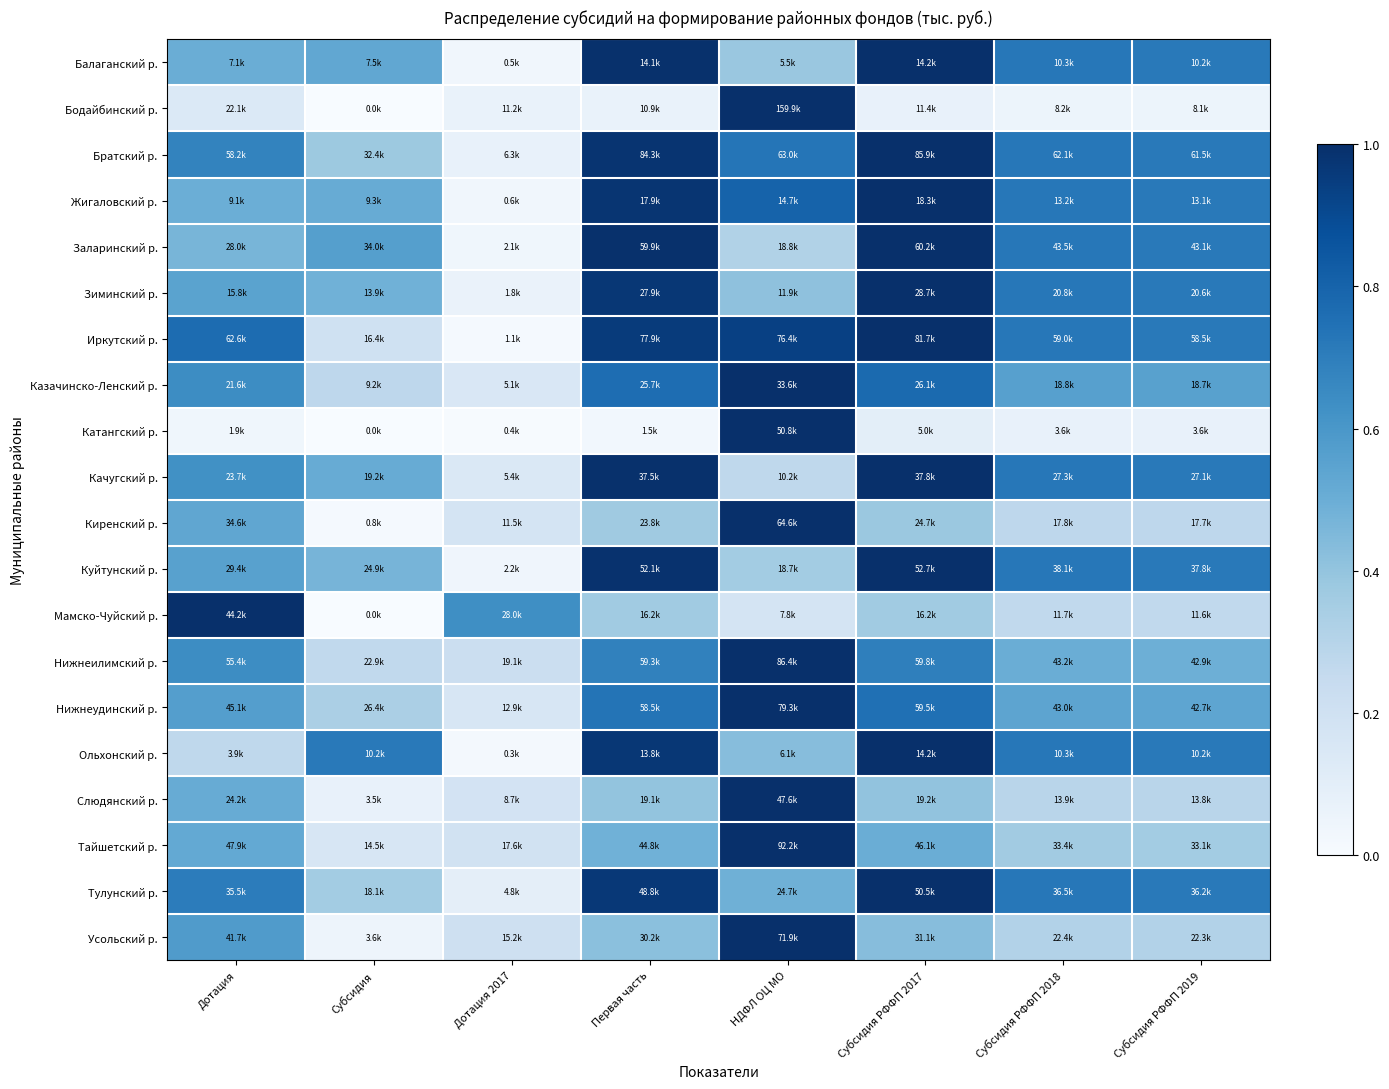

Reading left to right, list all the values displayed in this chart.

Балаганский р.: Дотация=0.5	Субсидия=0.5	Дотация 2017=0.0	Первая часть=1.0	НДФЛ ОЦ МО=0.4	Субсидия РФФП 2017=1.0	Субсидия РФФП 2018=0.7	Субсидия РФФП 2019=0.7
Бодайбинский р.: Дотация=0.1	Субсидия=0.0	Дотация 2017=0.1	Первая часть=0.1	НДФЛ ОЦ МО=1.0	Субсидия РФФП 2017=0.1	Субсидия РФФП 2018=0.1	Субсидия РФФП 2019=0.1
Братский р.: Дотация=0.7	Субсидия=0.4	Дотация 2017=0.1	Первая часть=1.0	НДФЛ ОЦ МО=0.7	Субсидия РФФП 2017=1.0	Субсидия РФФП 2018=0.7	Субсидия РФФП 2019=0.7
Жигаловский р.: Дотация=0.5	Субсидия=0.5	Дотация 2017=0.0	Первая часть=1.0	НДФЛ ОЦ МО=0.8	Субсидия РФФП 2017=1.0	Субсидия РФФП 2018=0.7	Субсидия РФФП 2019=0.7
Заларинский р.: Дотация=0.5	Субсидия=0.6	Дотация 2017=0.0	Первая часть=1.0	НДФЛ ОЦ МО=0.3	Субсидия РФФП 2017=1.0	Субсидия РФФП 2018=0.7	Субсидия РФФП 2019=0.7
Зиминский р.: Дотация=0.5	Субсидия=0.5	Дотация 2017=0.1	Первая часть=1.0	НДФЛ ОЦ МО=0.4	Субсидия РФФП 2017=1.0	Субсидия РФФП 2018=0.7	Субсидия РФФП 2019=0.7
Иркутский р.: Дотация=0.8	Субсидия=0.2	Дотация 2017=0.0	Первая часть=1.0	НДФЛ ОЦ МО=0.9	Субсидия РФФП 2017=1.0	Субсидия РФФП 2018=0.7	Субсидия РФФП 2019=0.7
Казачинско-Ленский р.: Дотация=0.6	Субсидия=0.3	Дотация 2017=0.2	Первая часть=0.8	НДФЛ ОЦ МО=1.0	Субсидия РФФП 2017=0.8	Субсидия РФФП 2018=0.6	Субсидия РФФП 2019=0.6
Катангский р.: Дотация=0.0	Субсидия=0.0	Дотация 2017=0.0	Первая часть=0.0	НДФЛ ОЦ МО=1.0	Субсидия РФФП 2017=0.1	Субсидия РФФП 2018=0.1	Субсидия РФФП 2019=0.1
Качугский р.: Дотация=0.6	Субсидия=0.5	Дотация 2017=0.1	Первая часть=1.0	НДФЛ ОЦ МО=0.3	Субсидия РФФП 2017=1.0	Субсидия РФФП 2018=0.7	Субсидия РФФП 2019=0.7
Киренский р.: Дотация=0.5	Субсидия=0.0	Дотация 2017=0.2	Первая часть=0.4	НДФЛ ОЦ МО=1.0	Субсидия РФФП 2017=0.4	Субсидия РФФП 2018=0.3	Субсидия РФФП 2019=0.3
Куйтунский р.: Дотация=0.6	Субсидия=0.5	Дотация 2017=0.0	Первая часть=1.0	НДФЛ ОЦ МО=0.4	Субсидия РФФП 2017=1.0	Субсидия РФФП 2018=0.7	Субсидия РФФП 2019=0.7
Мамско-Чуйский р.: Дотация=1.0	Субсидия=0.0	Дотация 2017=0.6	Первая часть=0.4	НДФЛ ОЦ МО=0.2	Субсидия РФФП 2017=0.4	Субсидия РФФП 2018=0.3	Субсидия РФФП 2019=0.3
Нижнеилимский р.: Дотация=0.6	Субсидия=0.3	Дотация 2017=0.2	Первая часть=0.7	НДФЛ ОЦ МО=1.0	Субсидия РФФП 2017=0.7	Субсидия РФФП 2018=0.5	Субсидия РФФП 2019=0.5
Нижнеудинский р.: Дотация=0.6	Субсидия=0.3	Дотация 2017=0.2	Первая часть=0.7	НДФЛ ОЦ МО=1.0	Субсидия РФФП 2017=0.8	Субсидия РФФП 2018=0.5	Субсидия РФФП 2019=0.5
Ольхонский р.: Дотация=0.3	Субсидия=0.7	Дотация 2017=0.0	Первая часть=1.0	НДФЛ ОЦ МО=0.4	Субсидия РФФП 2017=1.0	Субсидия РФФП 2018=0.7	Субсидия РФФП 2019=0.7
Слюдянский р.: Дотация=0.5	Субсидия=0.1	Дотация 2017=0.2	Первая часть=0.4	НДФЛ ОЦ МО=1.0	Субсидия РФФП 2017=0.4	Субсидия РФФП 2018=0.3	Субсидия РФФП 2019=0.3
Тайшетский р.: Дотация=0.5	Субсидия=0.2	Дотация 2017=0.2	Первая часть=0.5	НДФЛ ОЦ МО=1.0	Субсидия РФФП 2017=0.5	Субсидия РФФП 2018=0.4	Субсидия РФФП 2019=0.4
Тулунский р.: Дотация=0.7	Субсидия=0.4	Дотация 2017=0.1	Первая часть=1.0	НДФЛ ОЦ МО=0.5	Субсидия РФФП 2017=1.0	Субсидия РФФП 2018=0.7	Субсидия РФФП 2019=0.7
Усольский р.: Дотация=0.6	Субсидия=0.1	Дотация 2017=0.2	Первая часть=0.4	НДФЛ ОЦ МО=1.0	Субсидия РФФП 2017=0.4	Субсидия РФФП 2018=0.3	Субсидия РФФП 2019=0.3